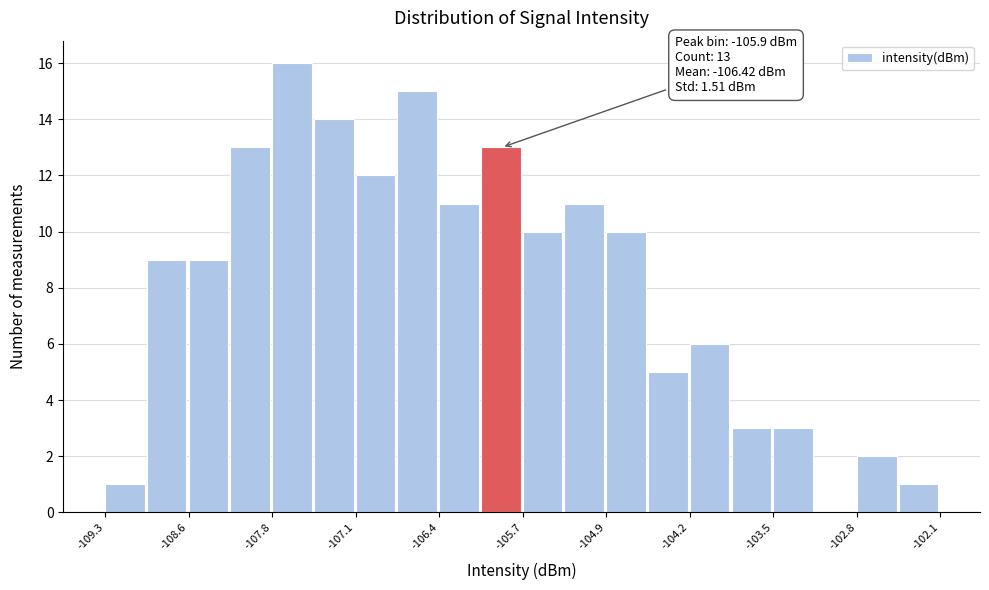

Read against the x-axis, roughly where is the centre of the tallest bar?

-107.7